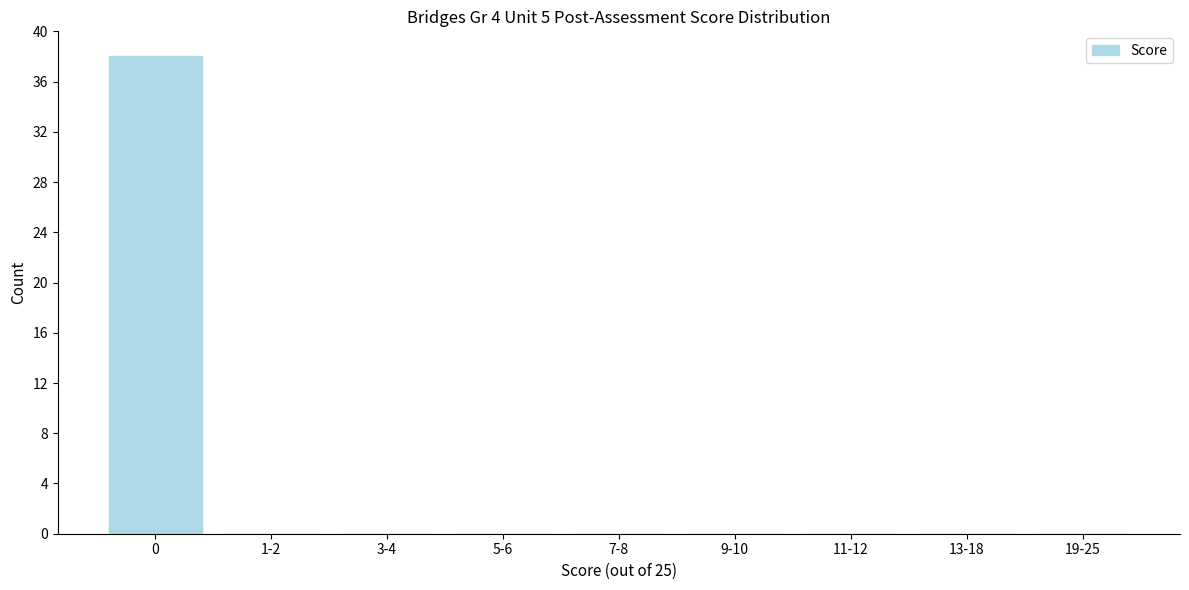

Reading left to right, transcribe all the data shown in this chart.

0=38	1-2=0	3-4=0	5-6=0	7-8=0	9-10=0	11-12=0	13-18=0	19-25=0